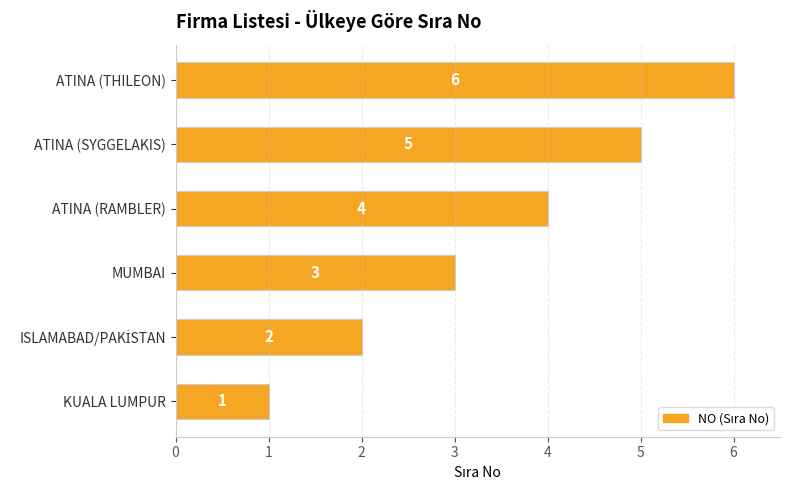

Approximately how many times larger is the value at MUMBAI compared to ATINA (THILEON)?

0.5